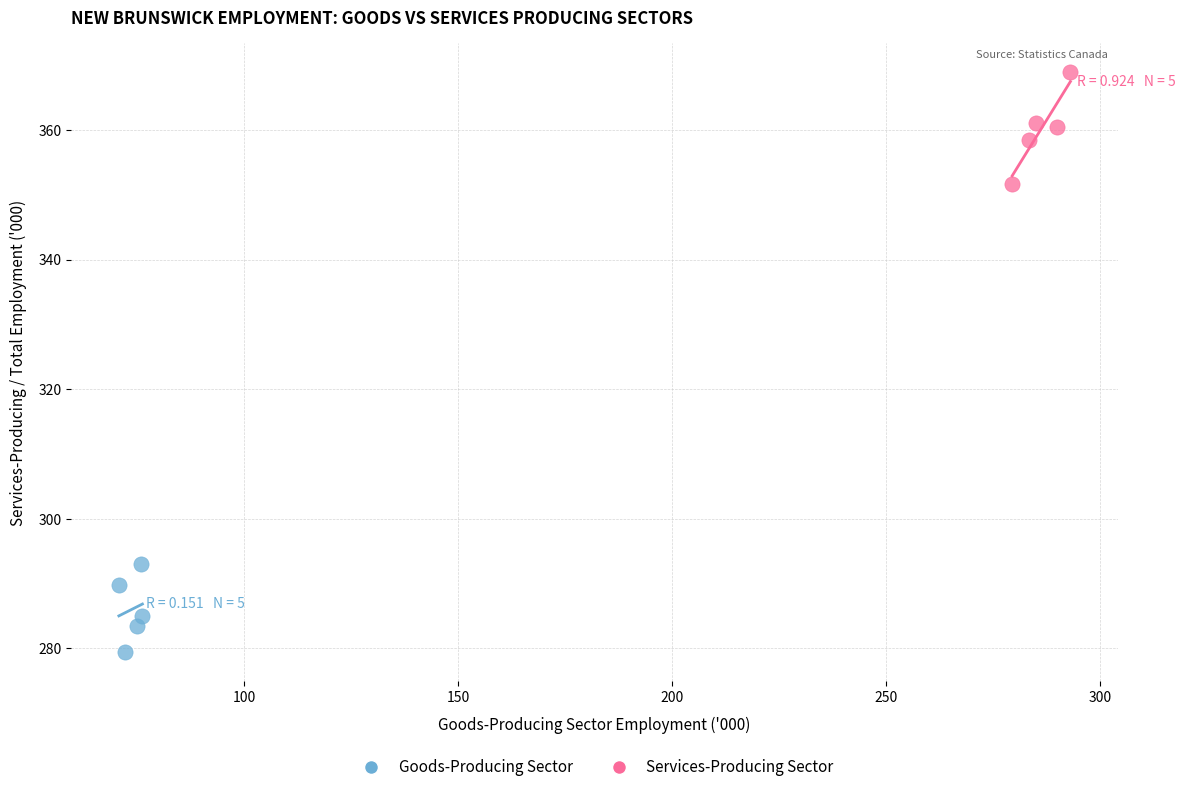

Which series contains the highest Y value?

Services-Producing Sector